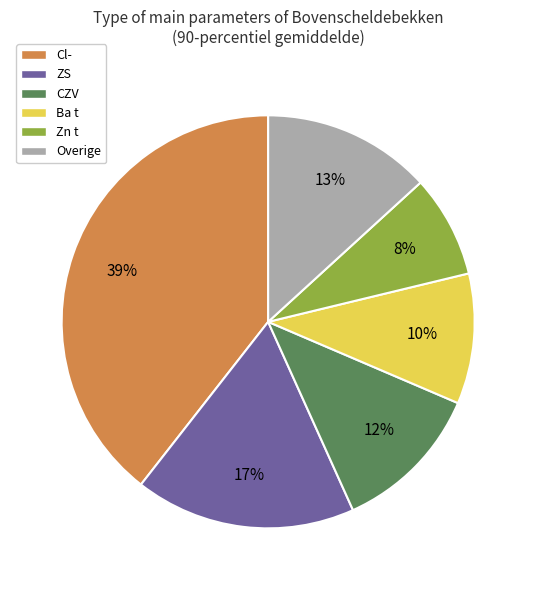

How many slices are in this pie chart?

6